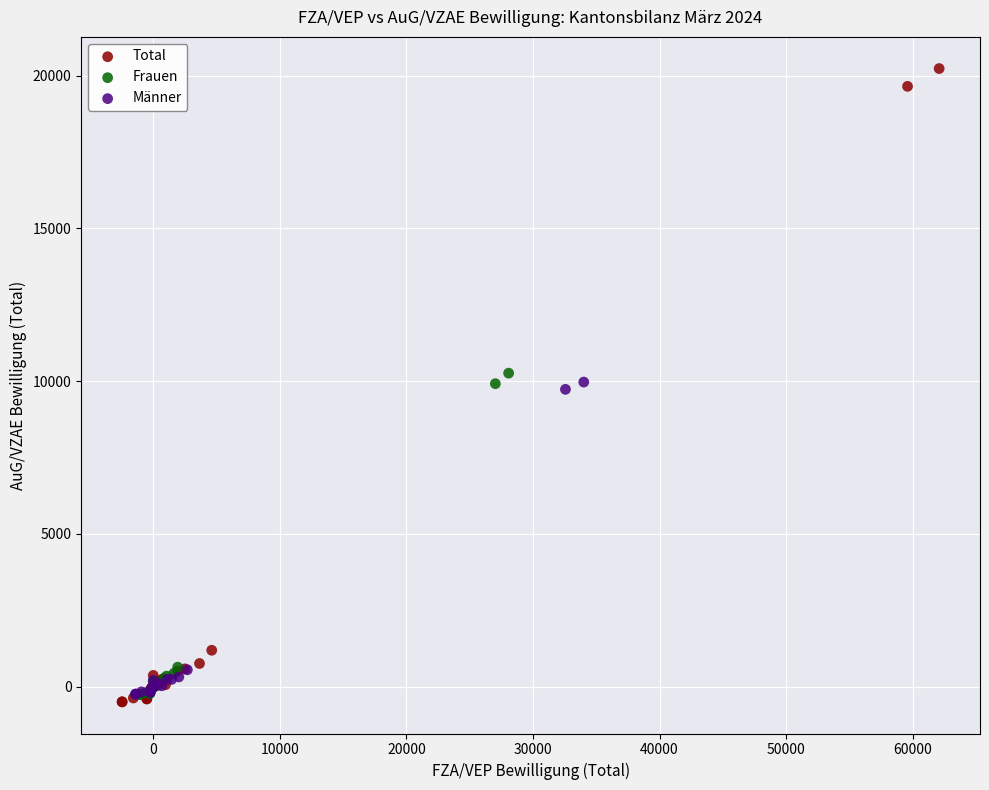

Which series has the widest spread of Y values?

Total